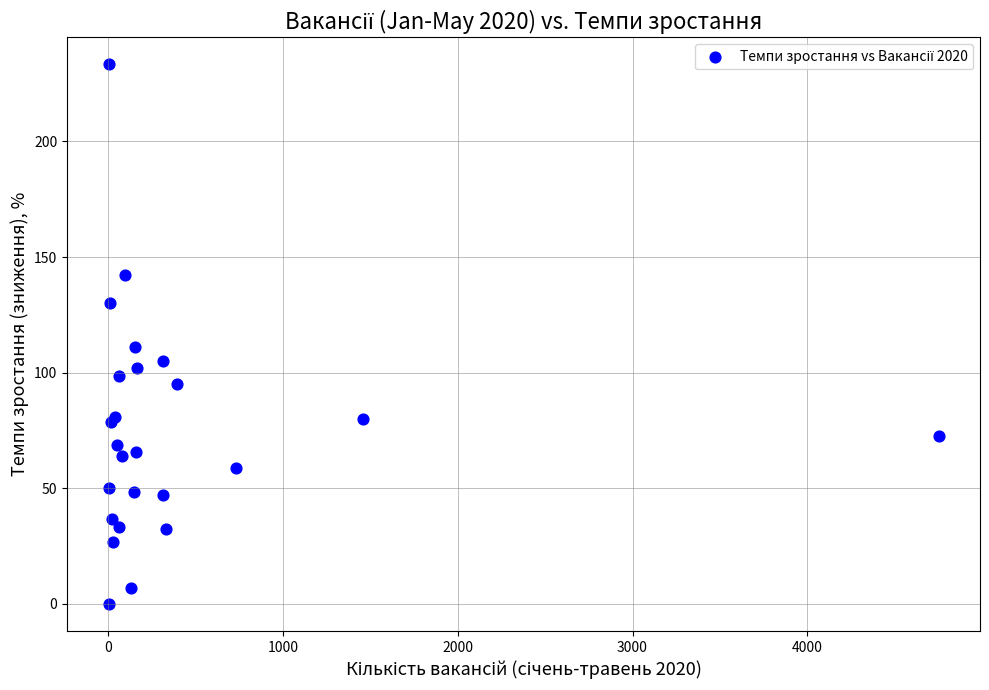

What Y value in the scatter plot is closest to 116?

111.1